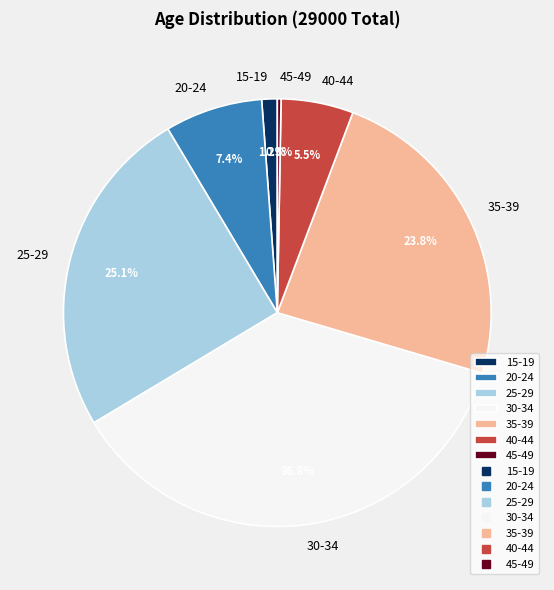

Combined, what portion of the pie is 20-24 and 30-34?

44.2%